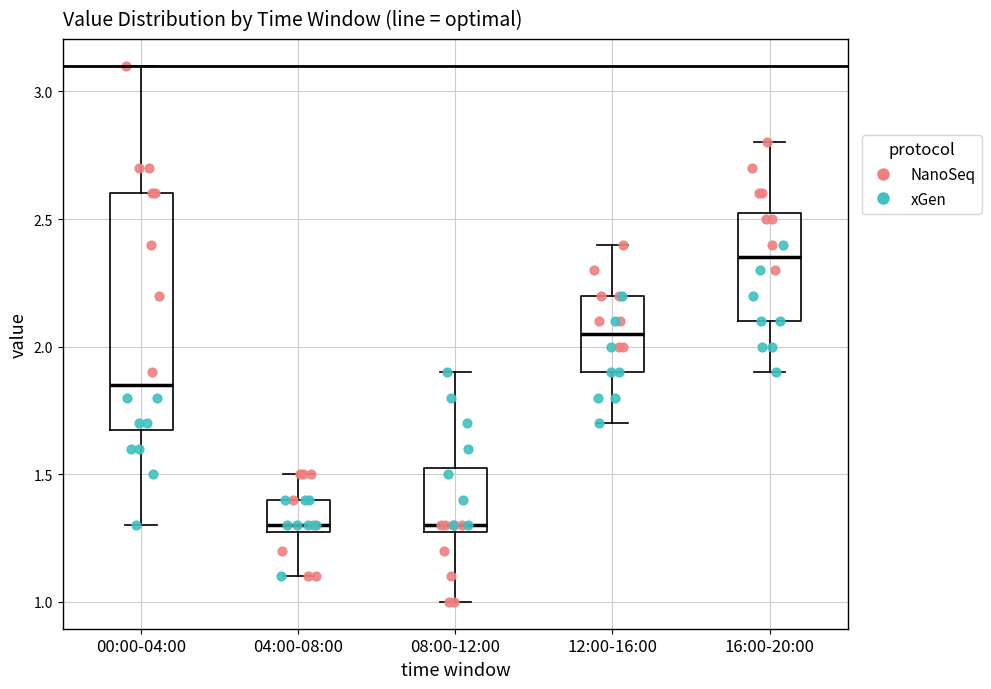

Where is the lower edge of the box for 00:00-04:00 on the y-axis? The values are not printed on the chart, so give them approximately, as read against the axis.

1.70